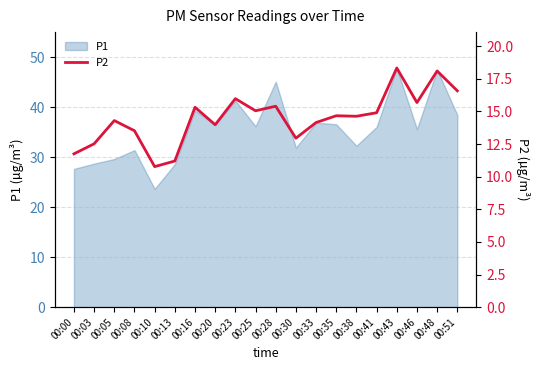

The chart shows a value of 28.7 at 00:23. True or false?

False